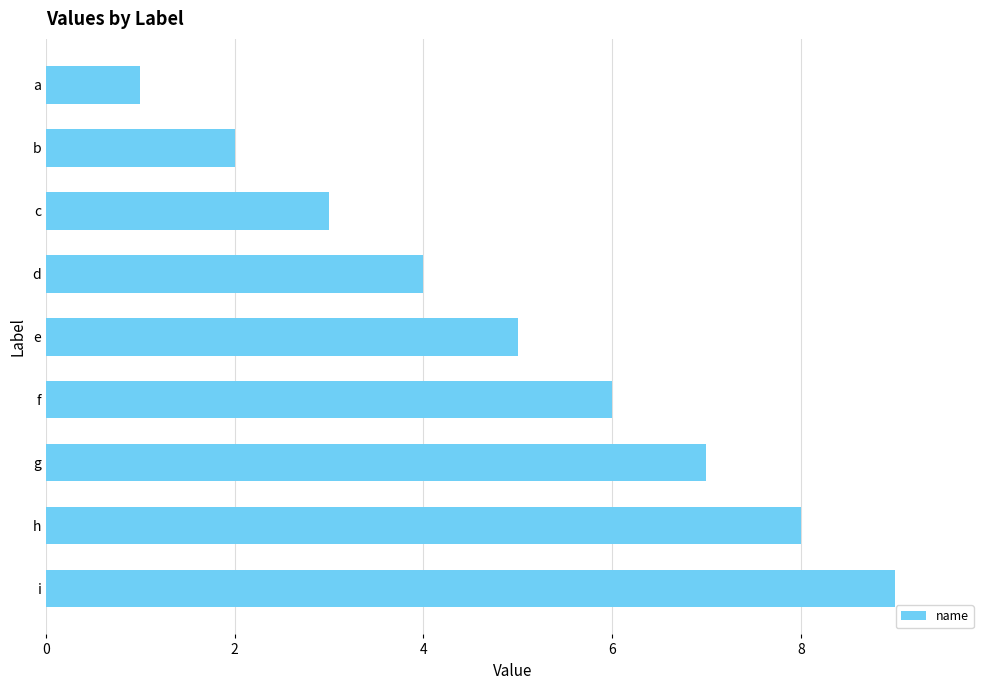

Does the chart contain stacked bars?

No